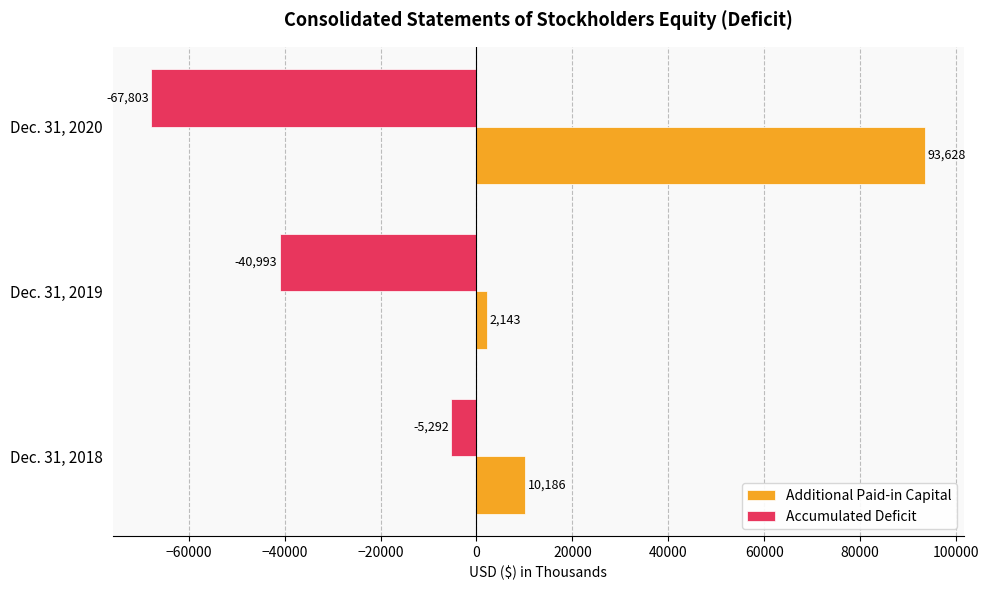

True or false: Additional Paid-in Capital has a value of 93628 at Dec. 31, 2020.

True